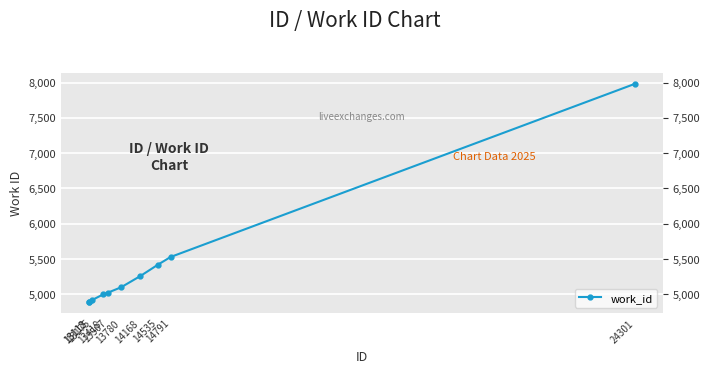

True or false: the data has more than 2 interior local peaks.

False